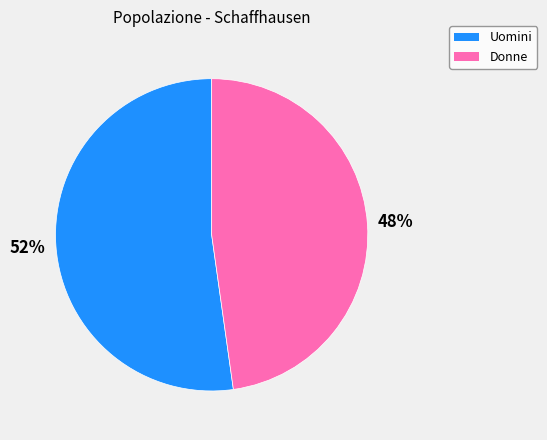

Is there a majority slice in this chart?

Yes